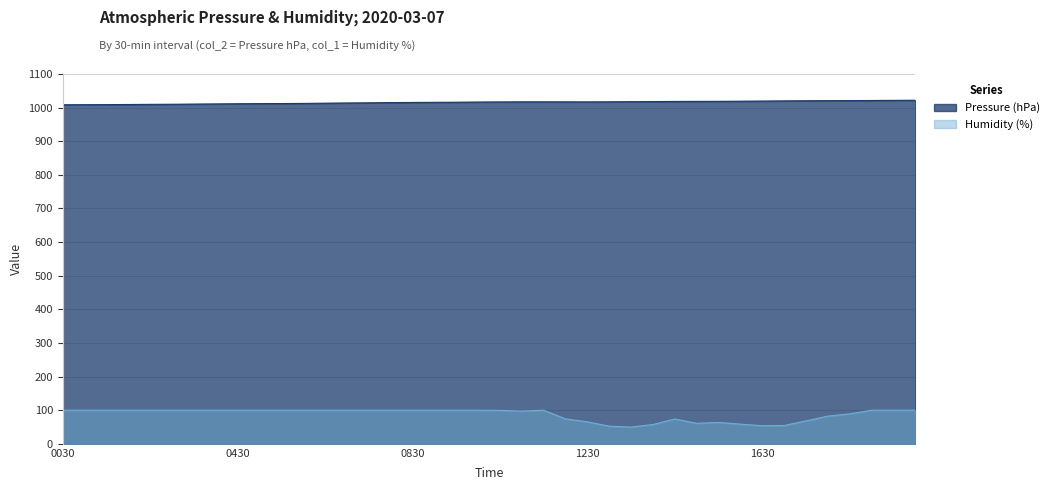

At which category does Humidity (%) reach its first local valley?

202003071100